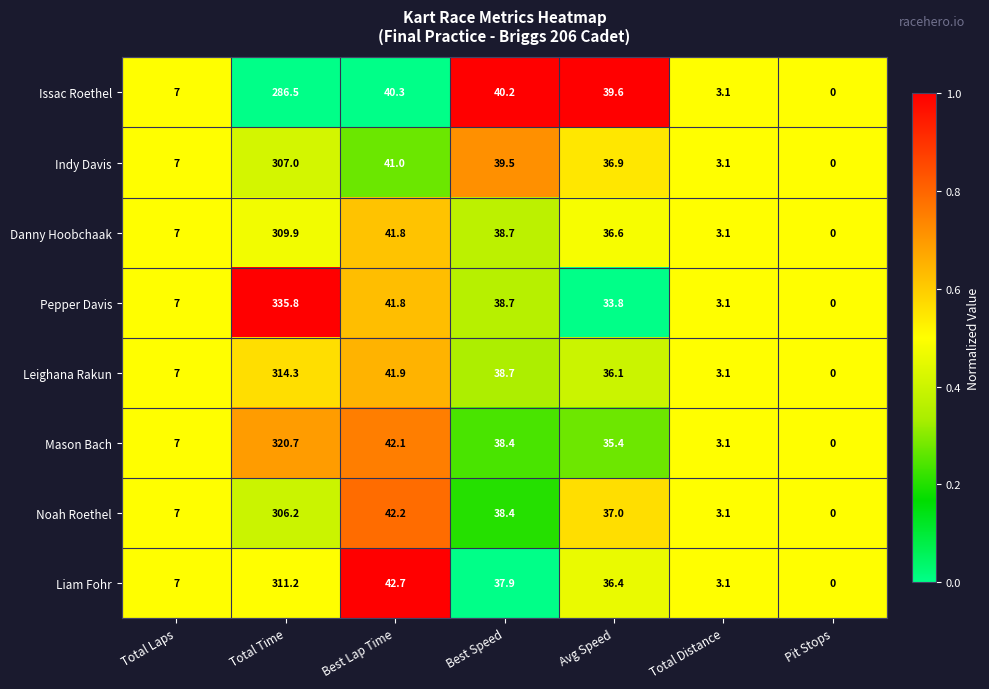

Is the value of Noah Roethel at Best Speed greater than the value of Issac Roethel at Total Laps?

Yes